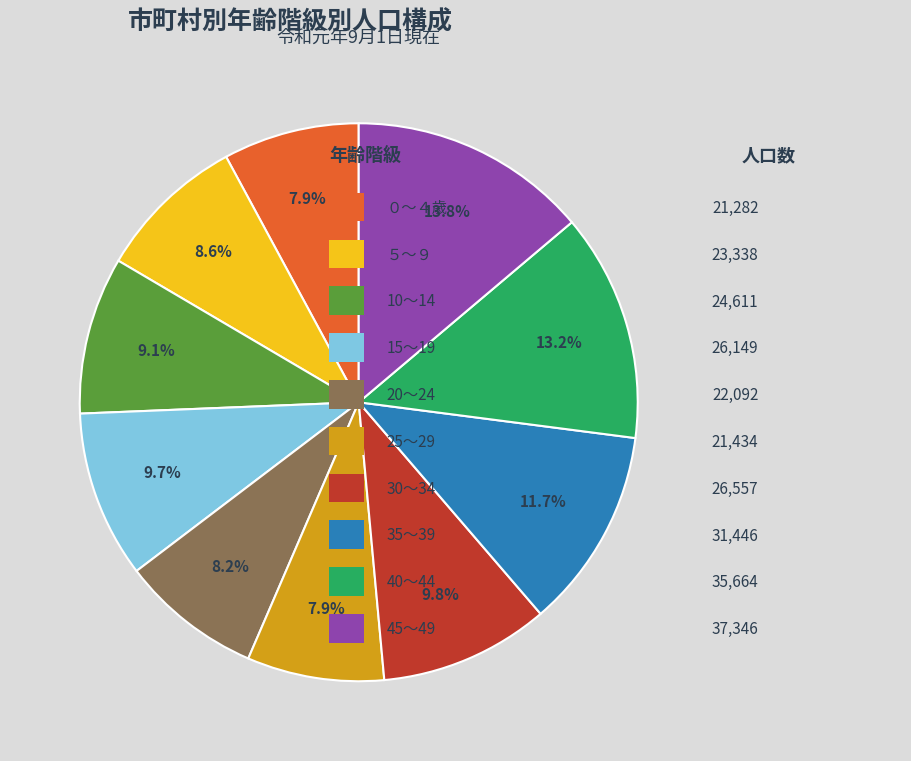

Does any single category account for the majority?

No